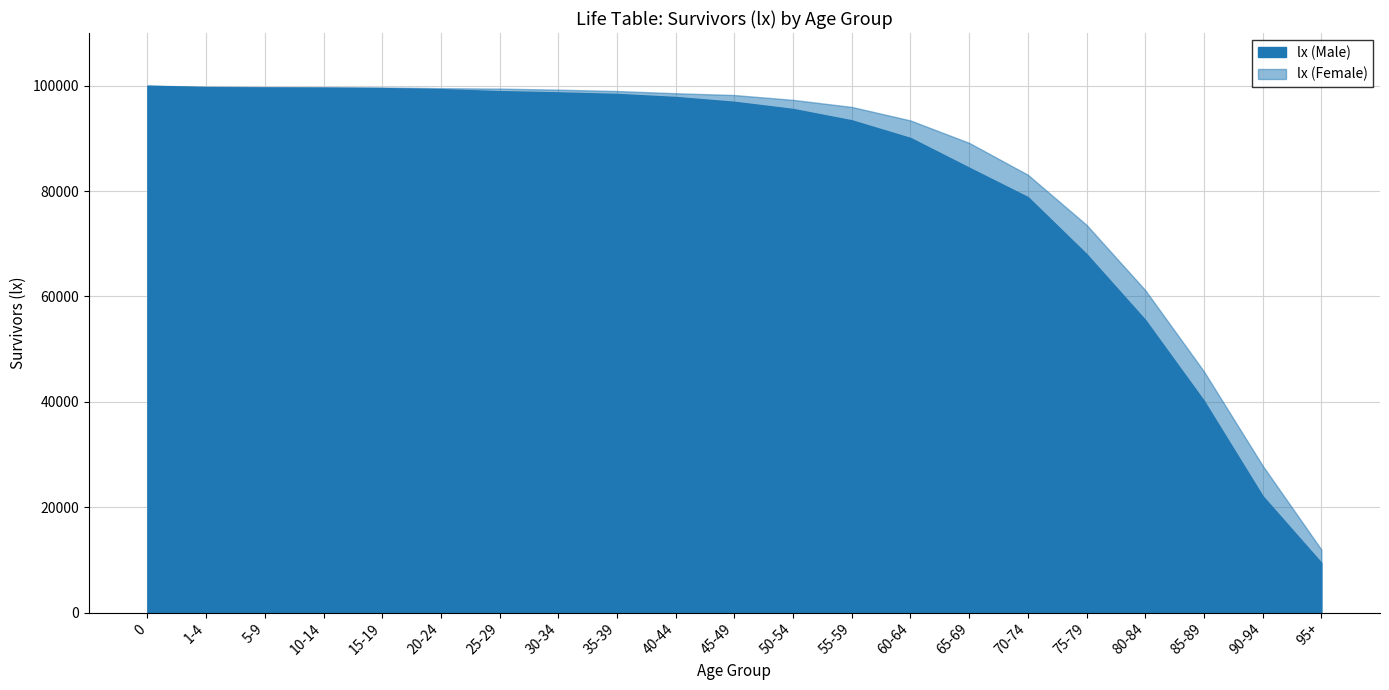

What is the difference between the maximum and minimum values in the lx (Female) series?

100000